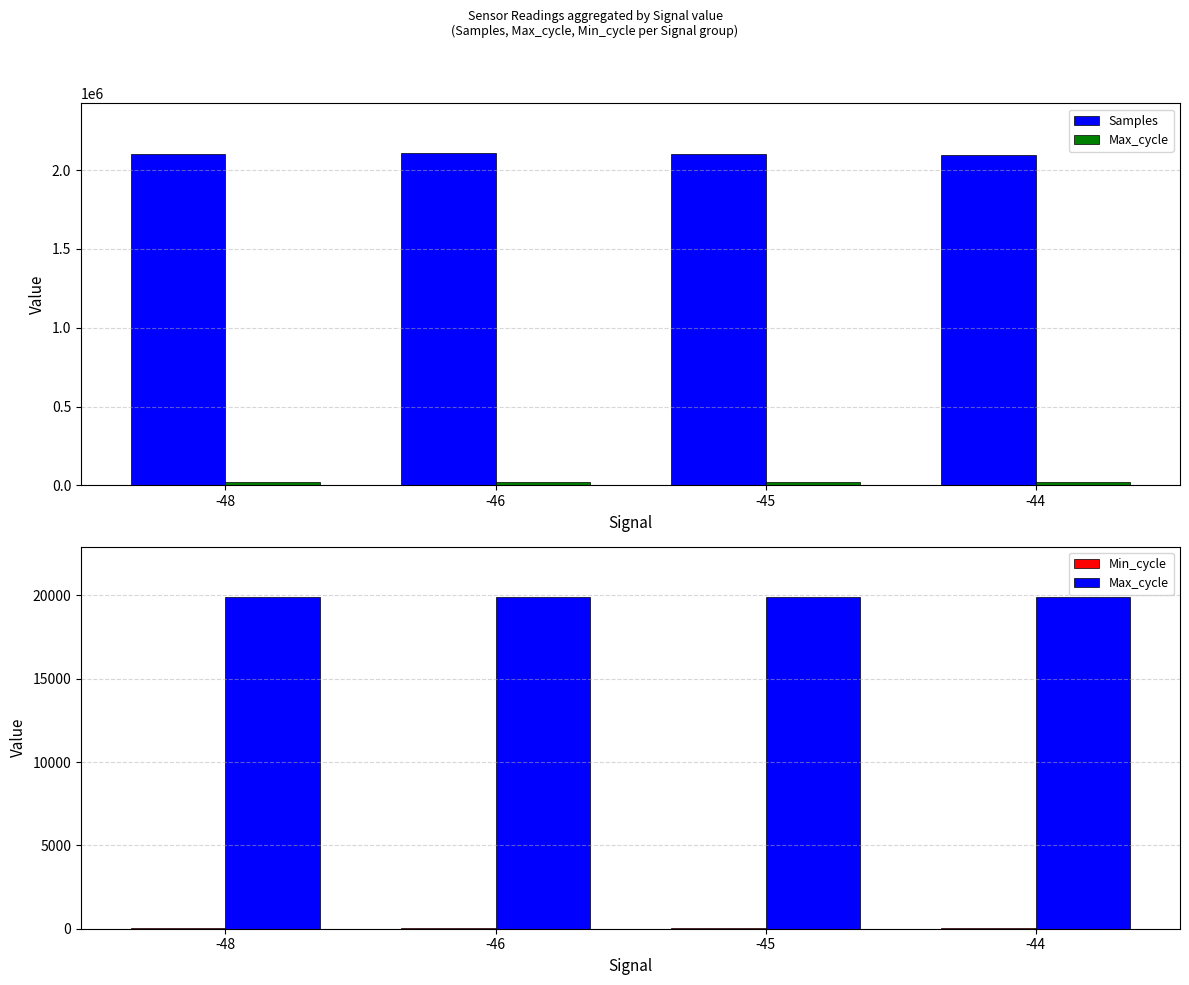

How many distinct data groups are displayed?

3